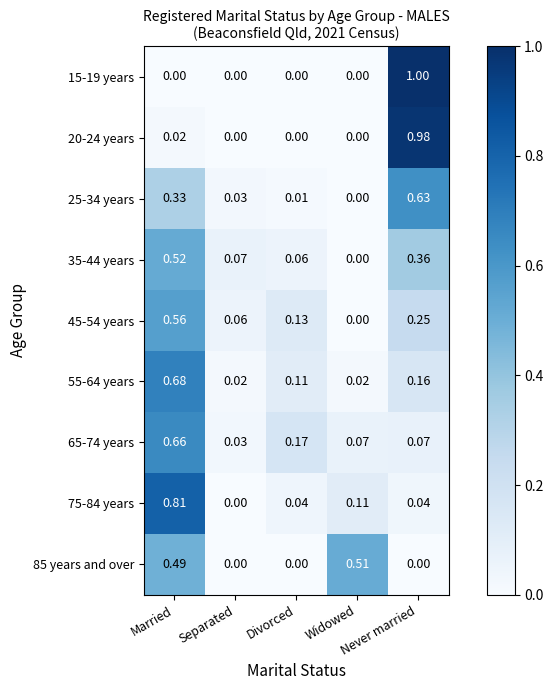

True or false: 65-74 years has a value of 0.2 at Divorced.

True